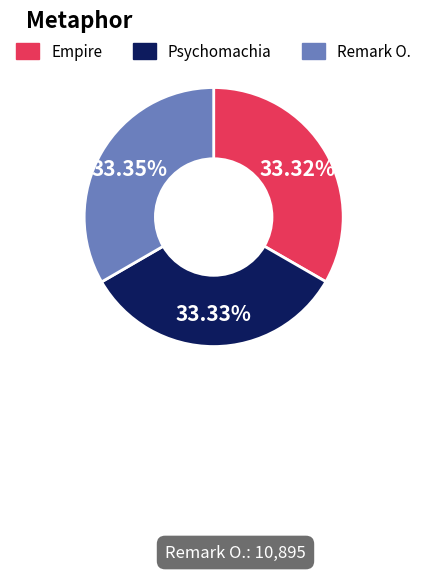

What is the ratio of the value at Psychomachia to the value at Remark O.?

1.0